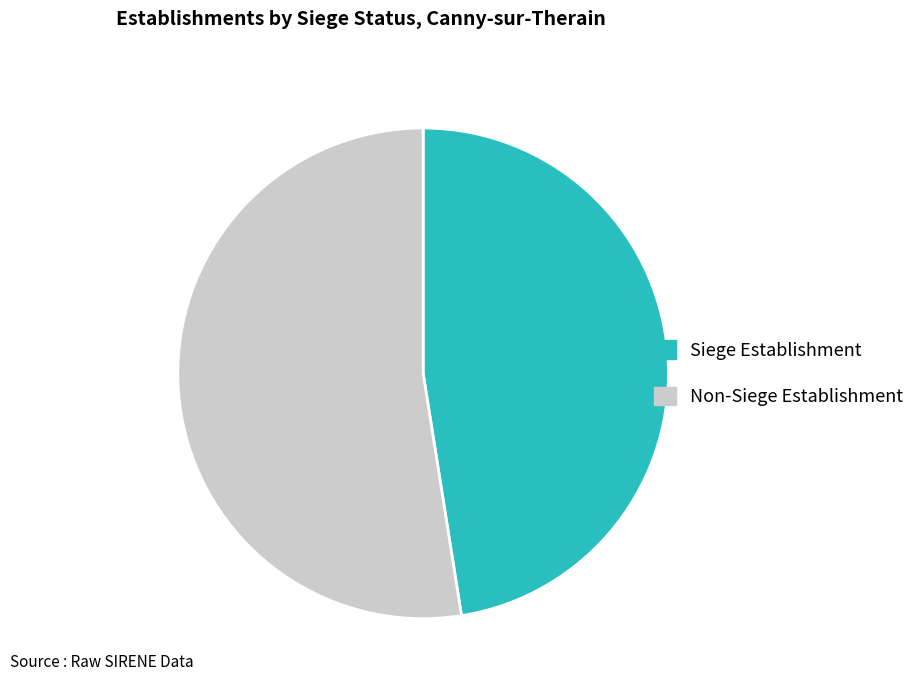

Is there any slice that represents more than half of the pie?

Yes